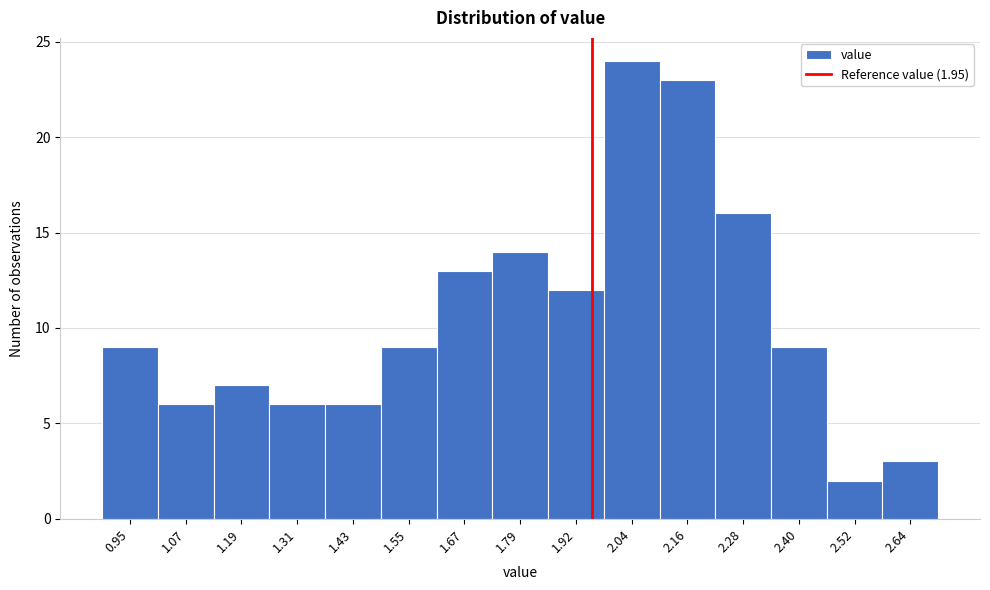

Over which range of the x-axis is the bar tallest?

1.98 to 2.10